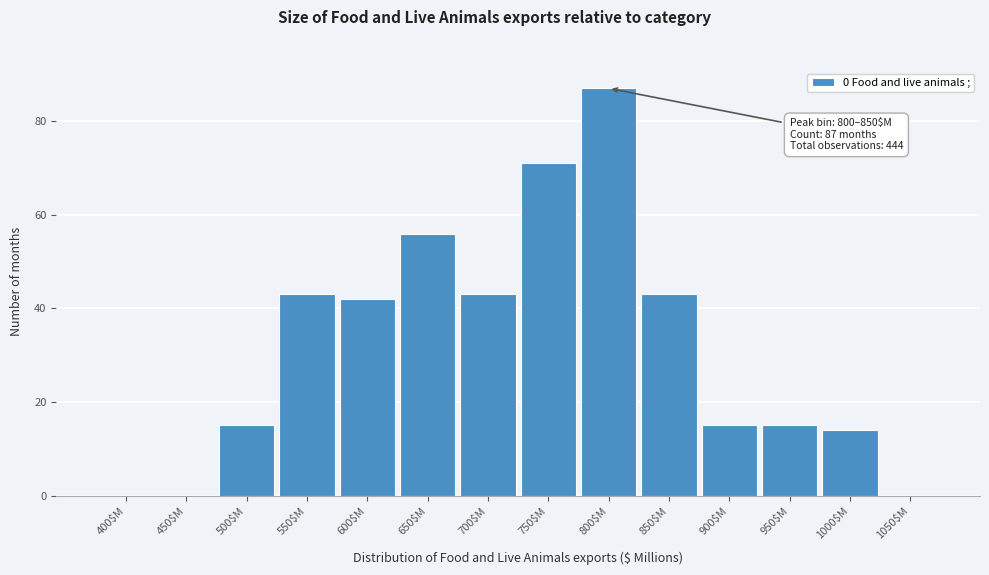

What is the sum of all values?

444